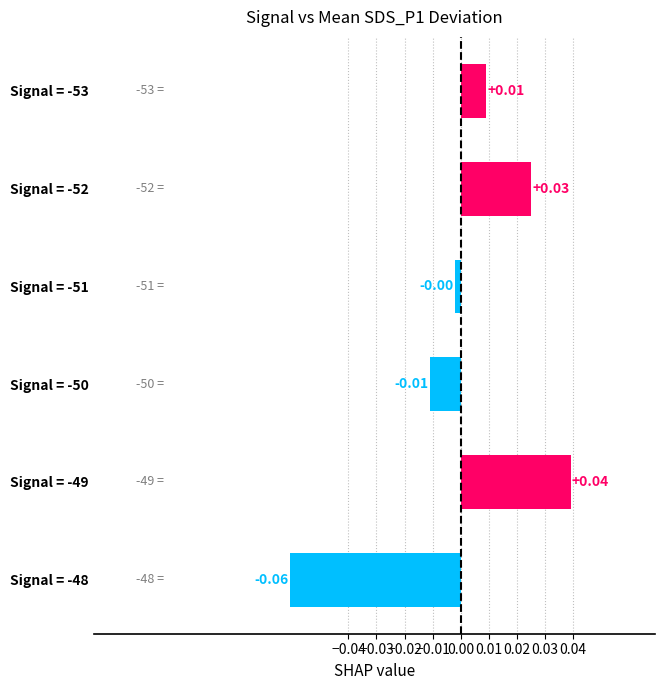

Rank the categories by value from lowest to highest.

Signal = -48, Signal = -50, Signal = -51, Signal = -53, Signal = -52, Signal = -49